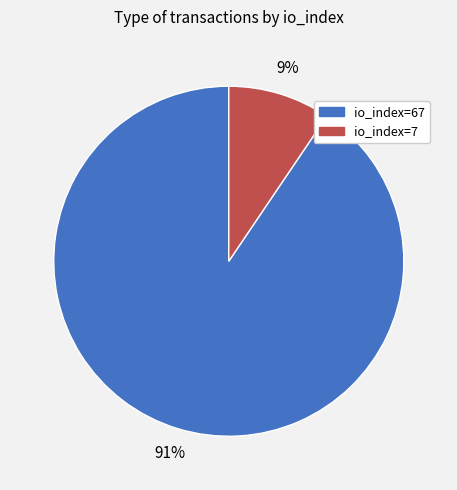

Count the number of slices in the pie.

2